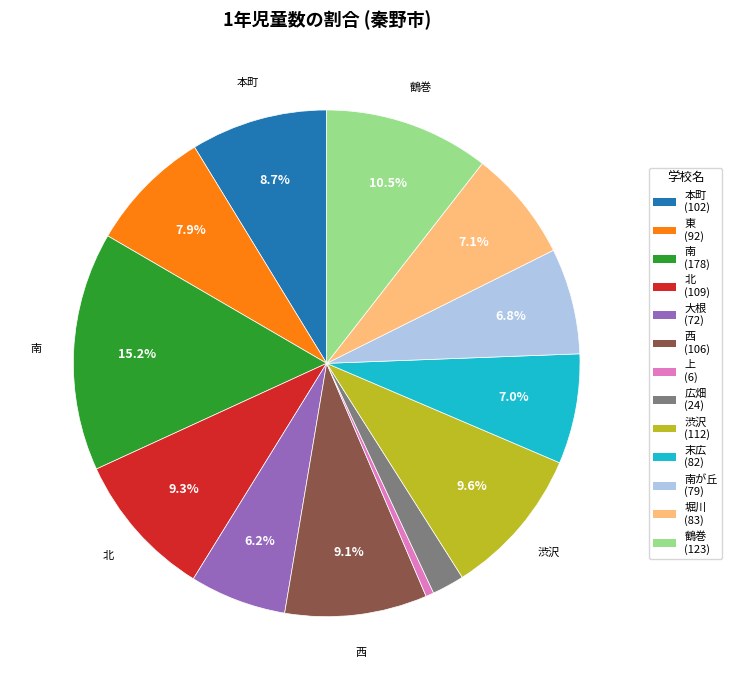

Does any single category account for the majority?

No